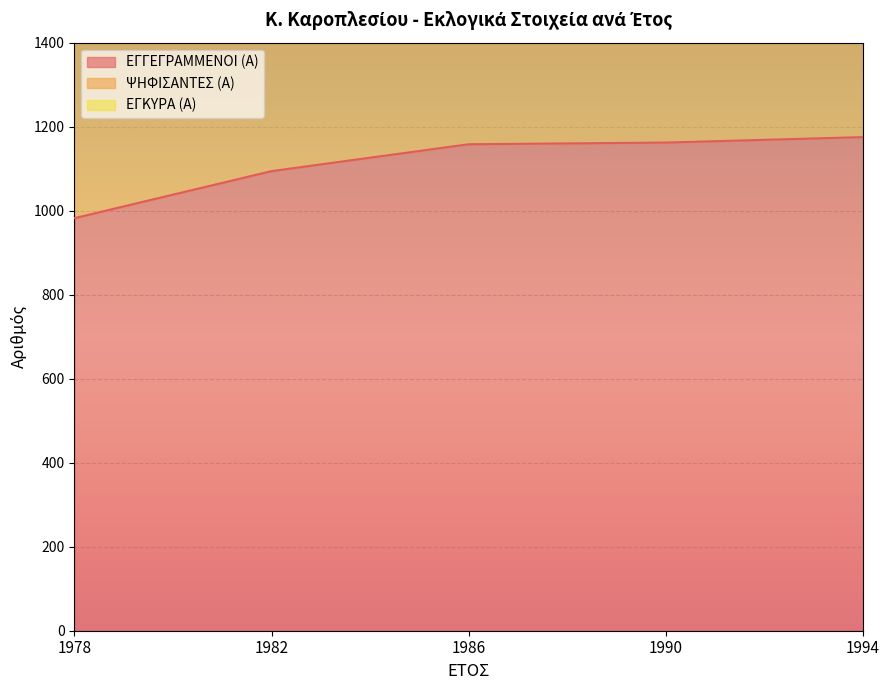

How many data points does each series have?

5